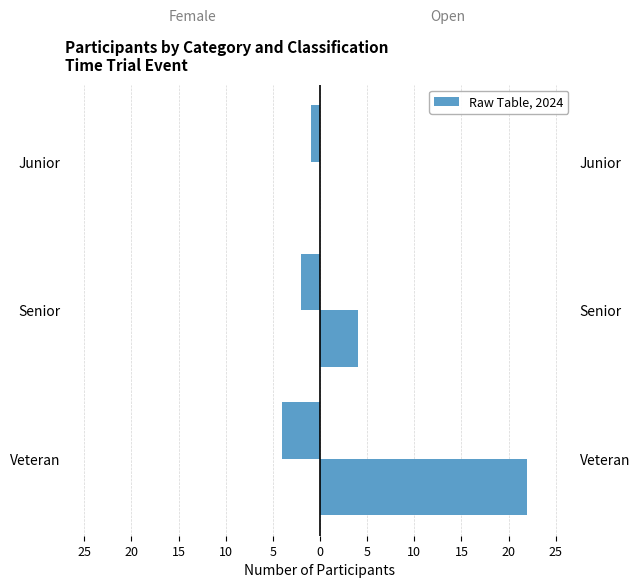

Is it true that Female equals -2 at Veteran?

False